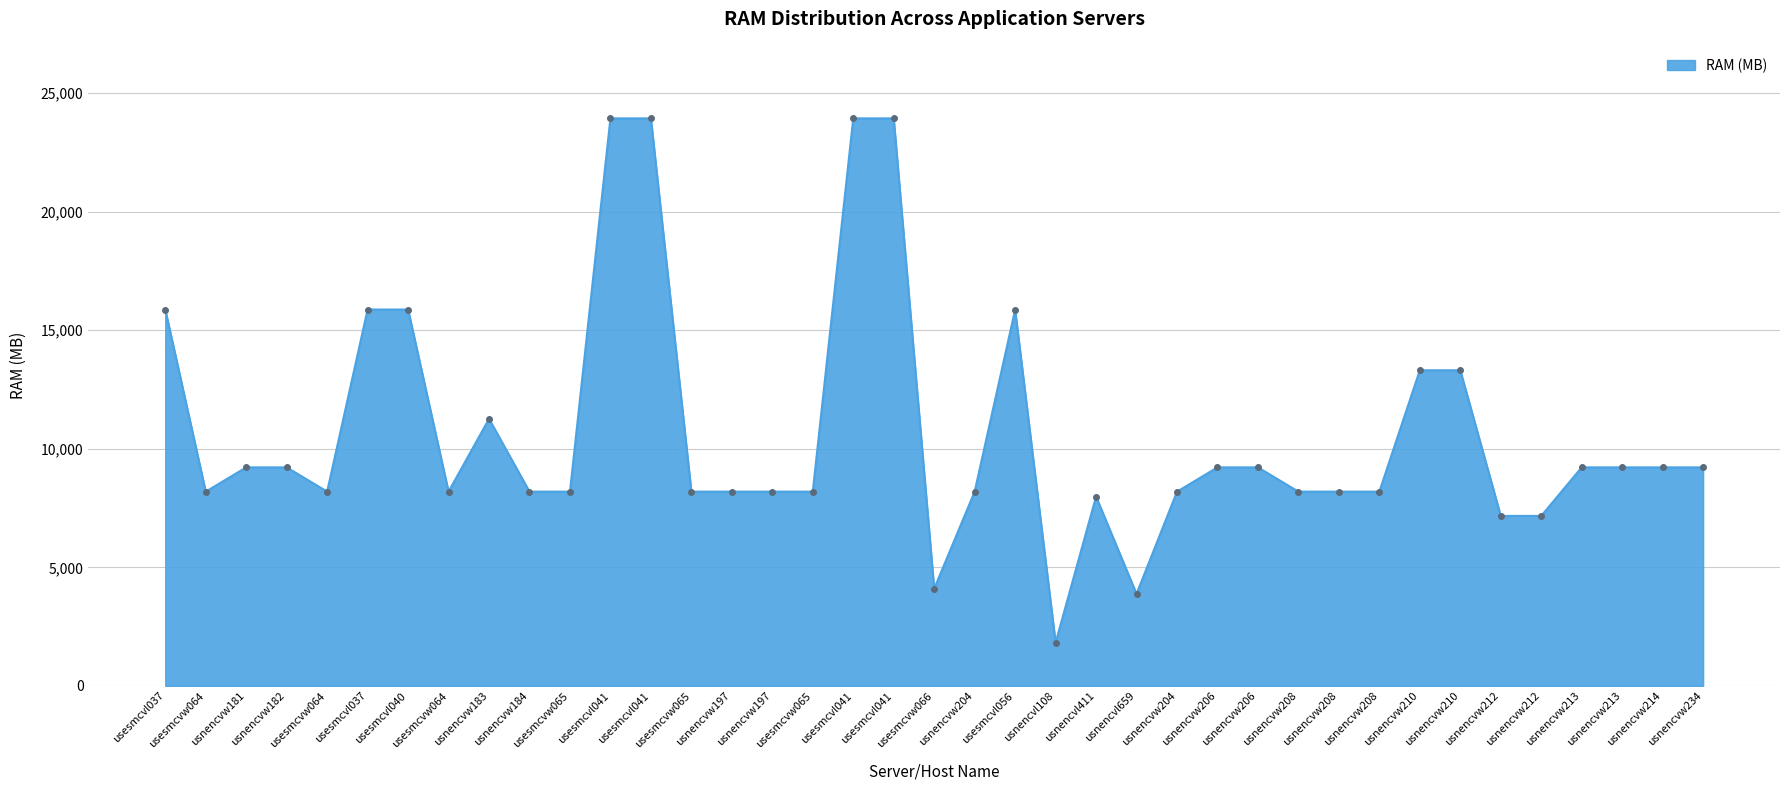

How many lines are shown in the chart?

1